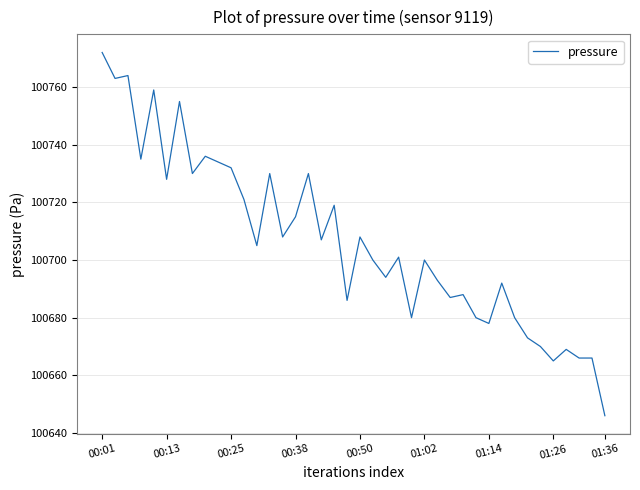

What is the smallest value displayed?

100646